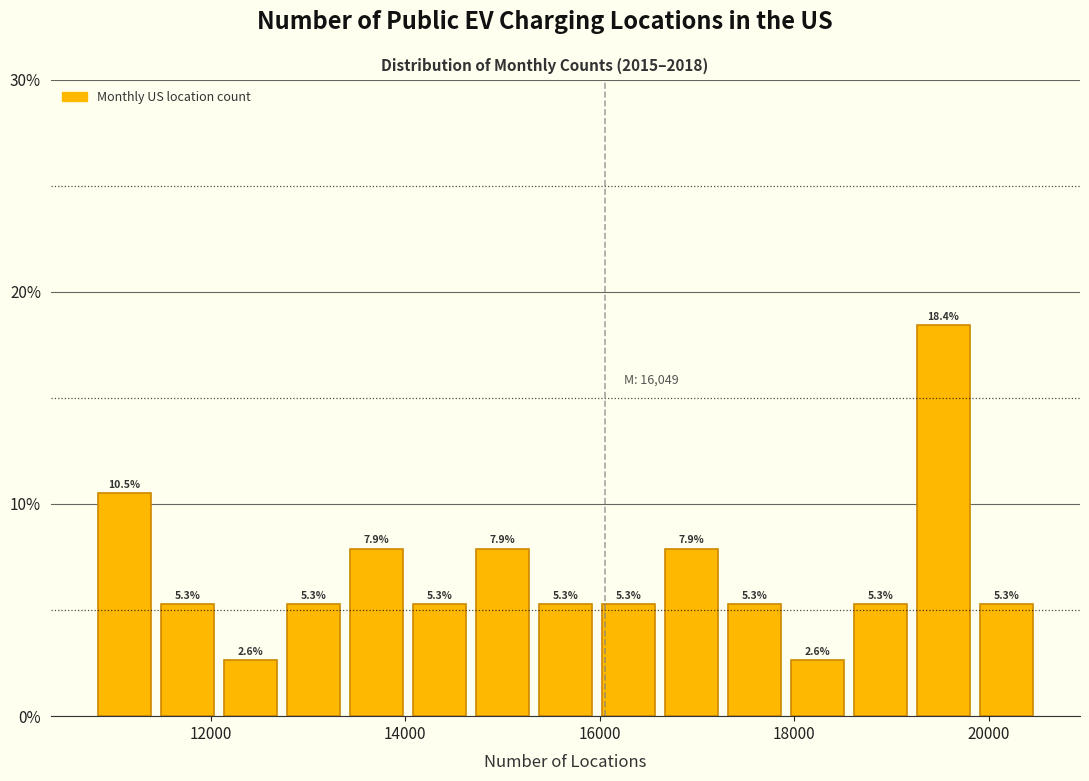

Around what value on the x-axis is the tallest bar? Give the approximate position of its centre, as read against the axis.

19600